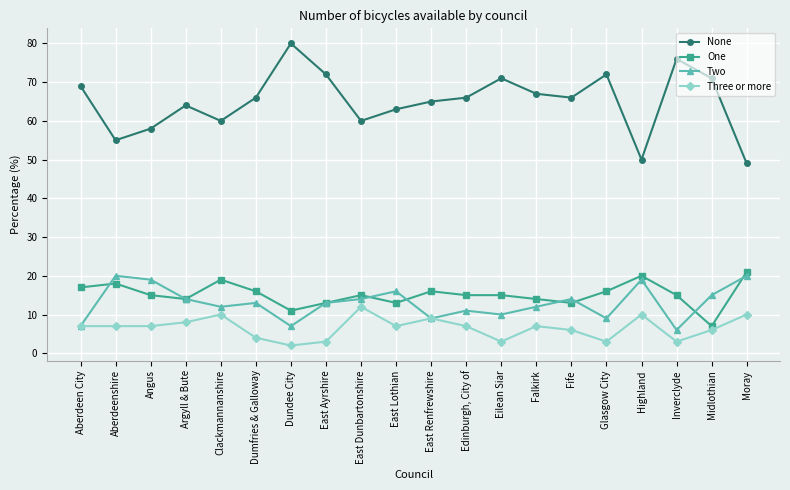

Rank the series at Glasgow City from lowest to highest value.

Three or more, Two, One, None